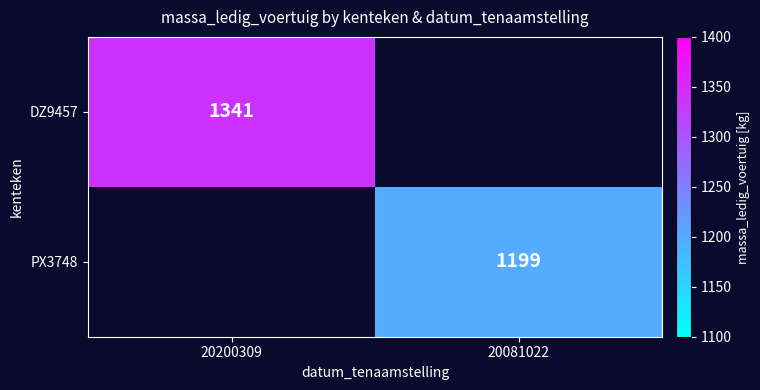

Is the value of PX3748 at 20081022 greater than the value of DZ9457 at 20200309?

No